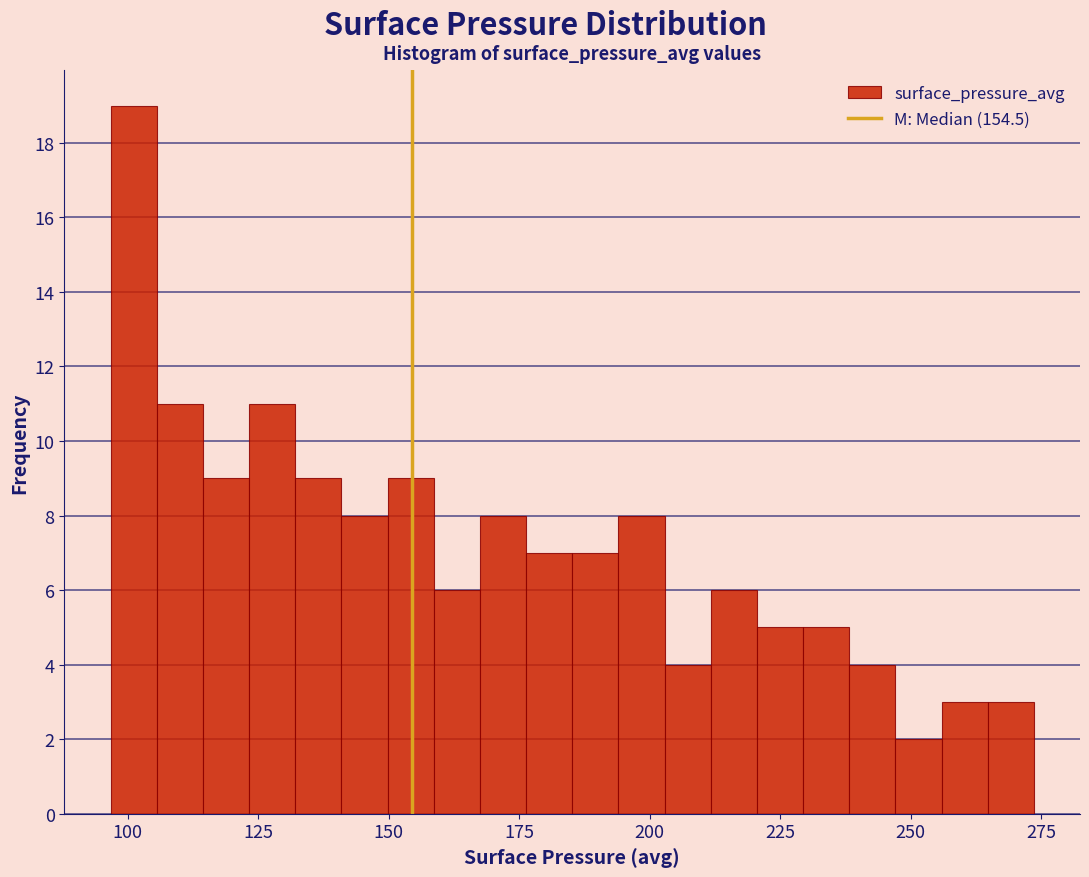

Read against the x-axis, roughly where is the centre of the tallest bar?

100